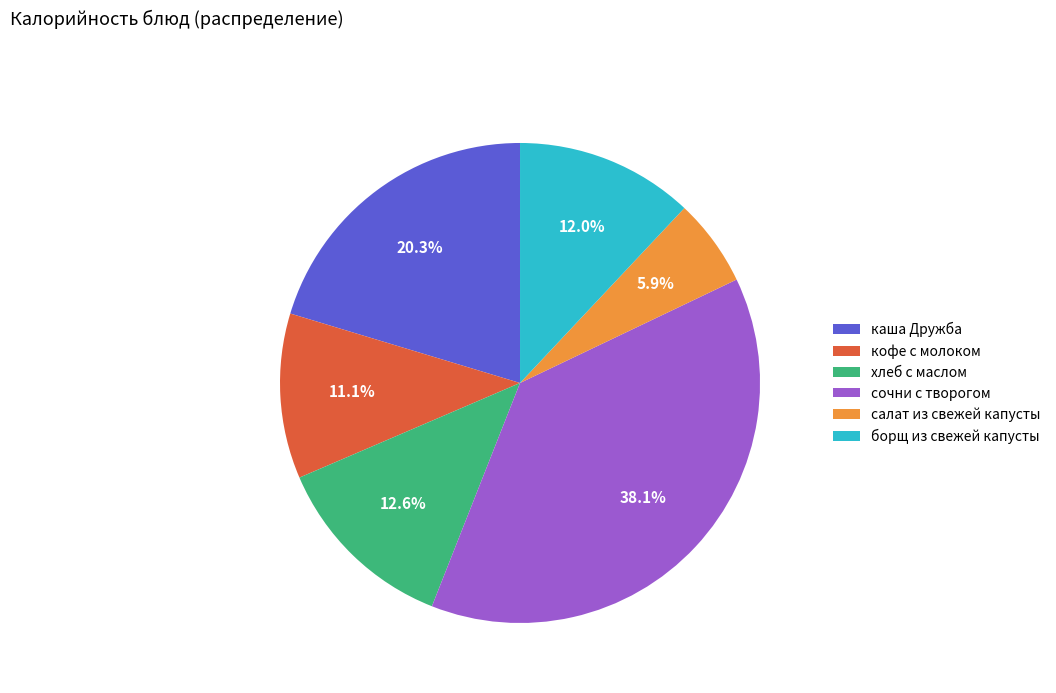

Count the number of slices in the pie.

6